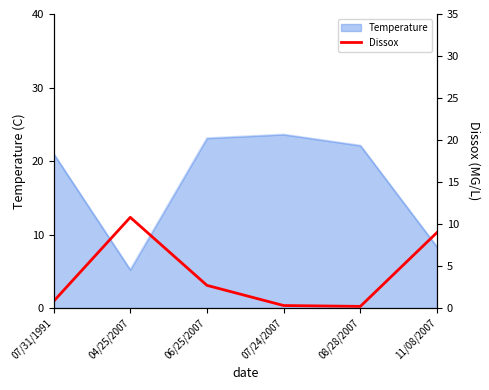

What value does the data have at 11/08/2007?

9.0